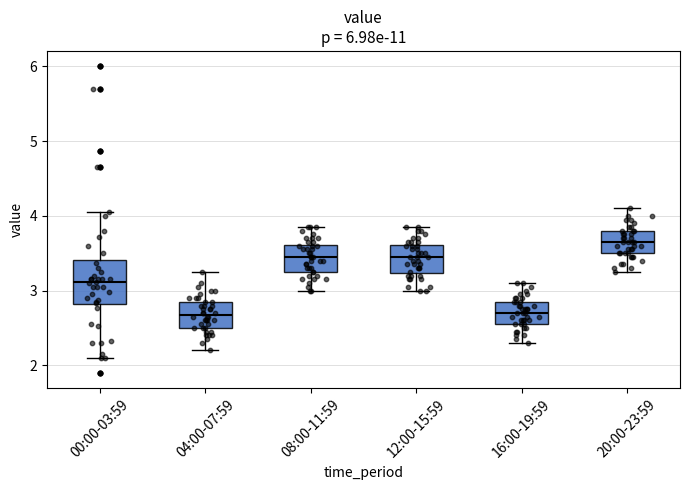

Comparing the boxes themselves (not the whiskers), which one is the tallest?

00:00-03:59